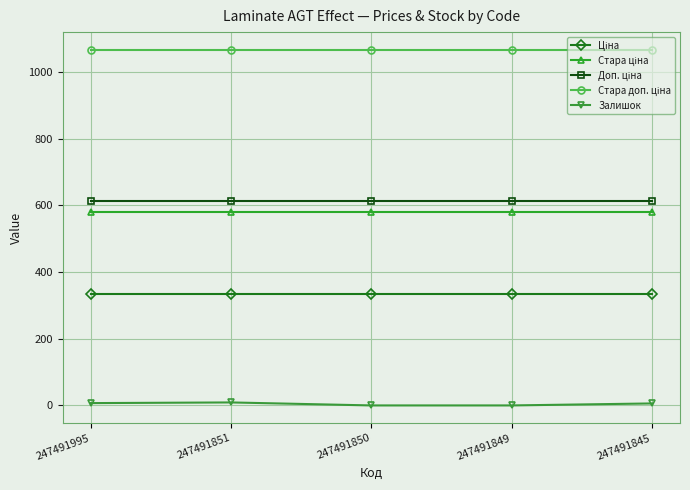

The Залишок series shows 9.0 at 247491851. True or false?

True